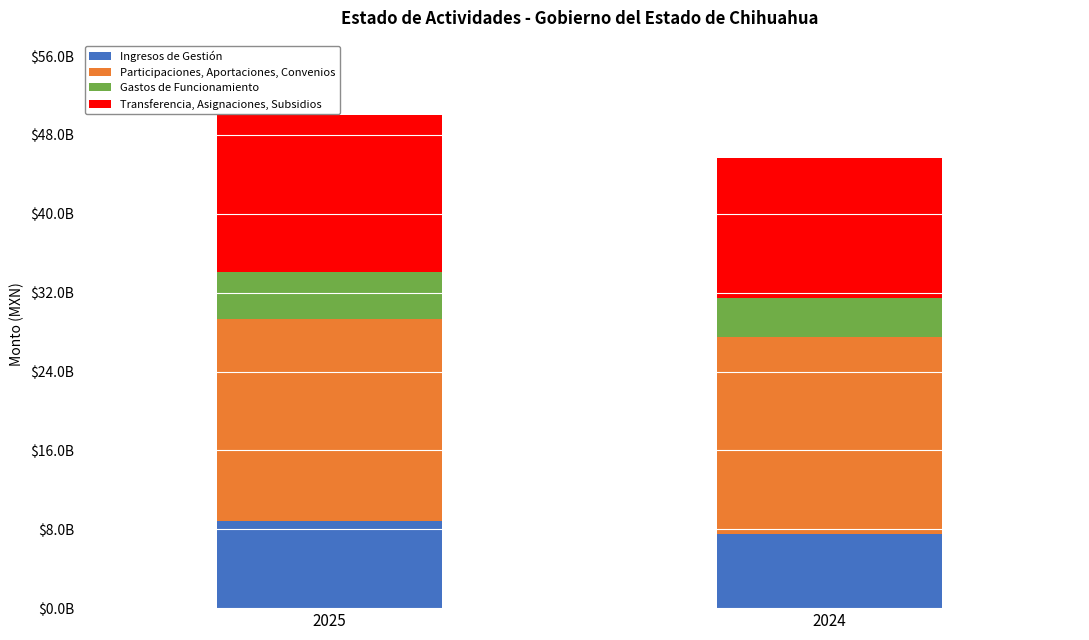

The Participaciones, Aportaciones, Convenios series shows 20468870266 at 2025. True or false?

True